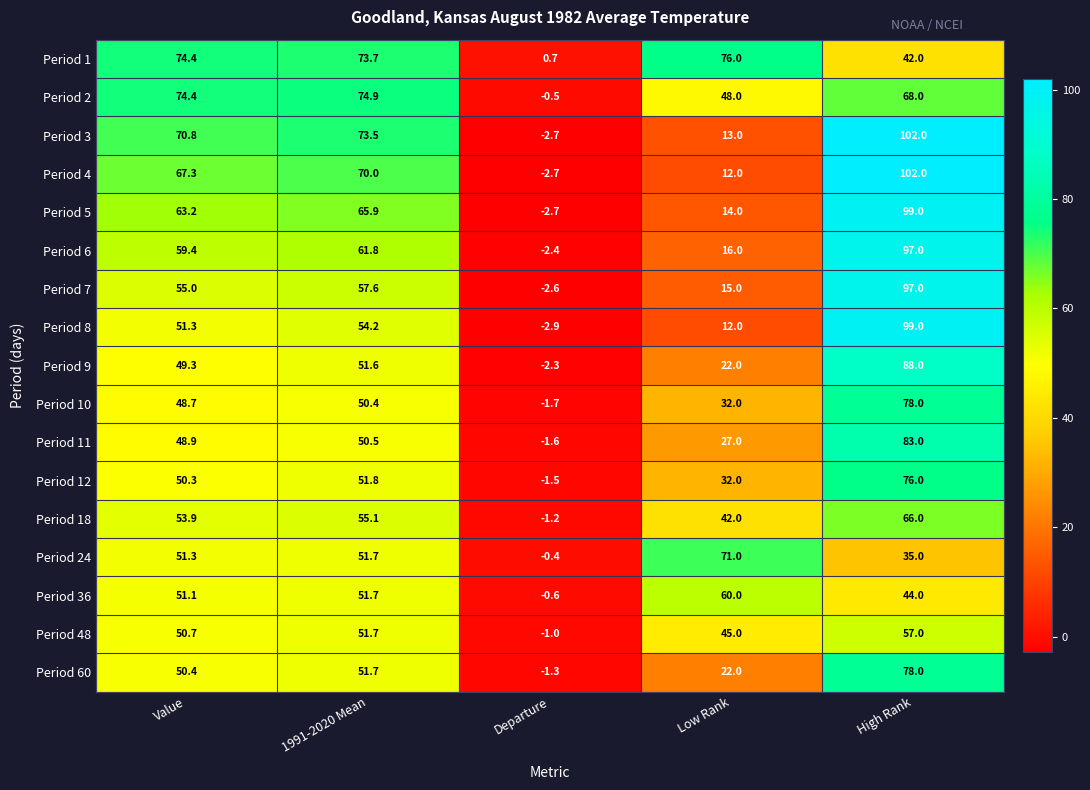

Is the value of Period 48 at High Rank greater than the value of Period 12 at Departure?

Yes